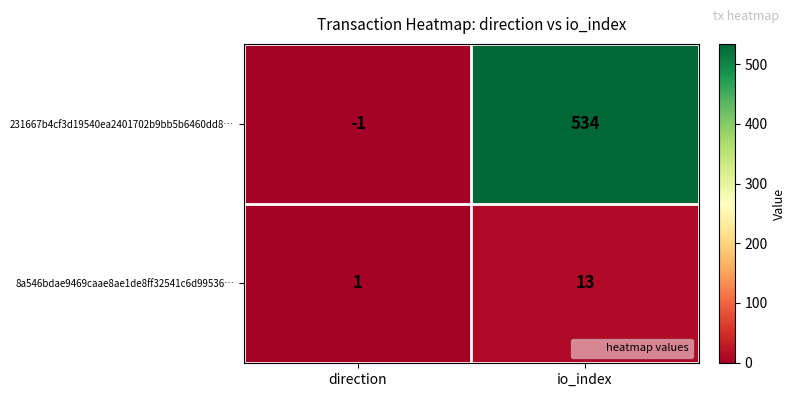

What is the approximate value of 231667b4cf3d19540ea2401702b9bb5b6460dd8… at io_index, to the nearest 100?

500